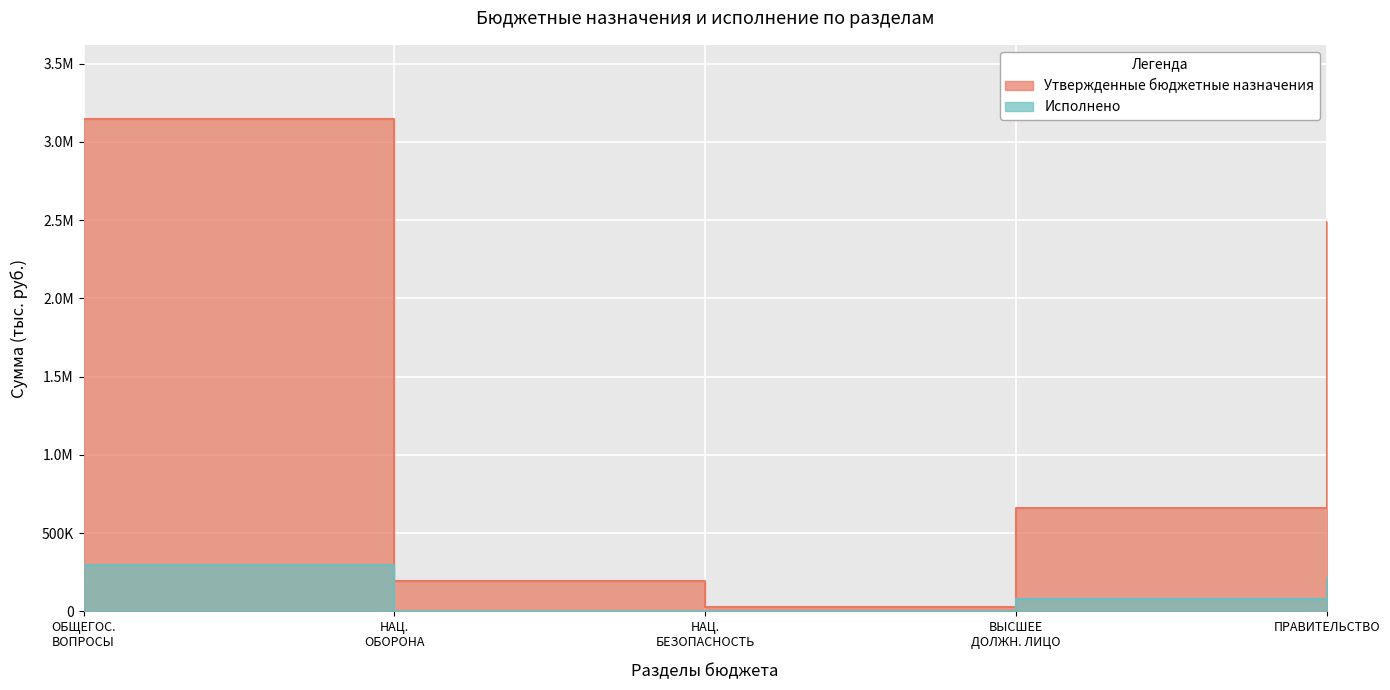

At which category is the sum across all series the highest?

ОБЩЕГОС. ВОПРОСЫ